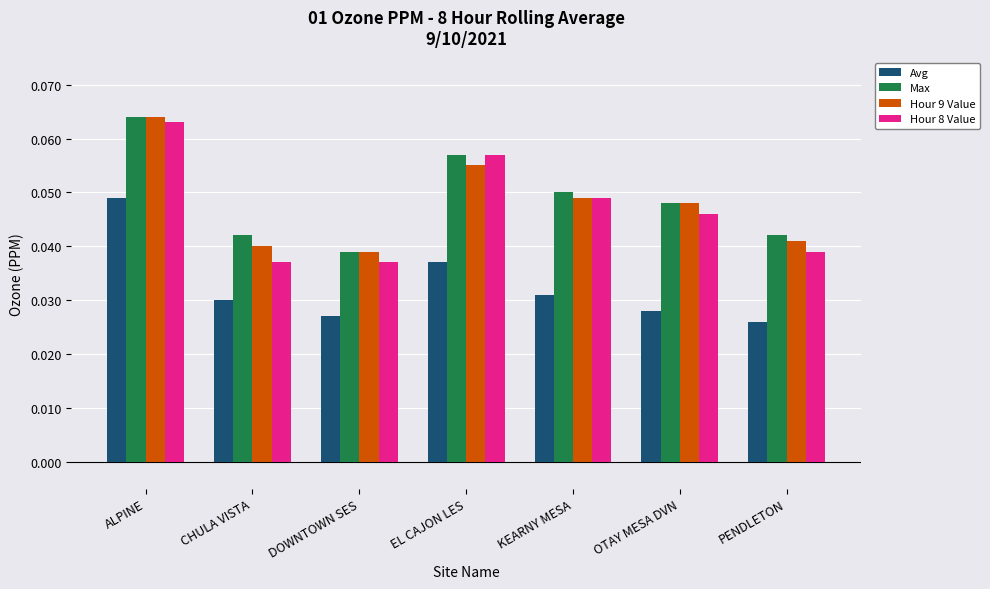

Which label corresponds to the smallest value in the chart?

PENDLETON